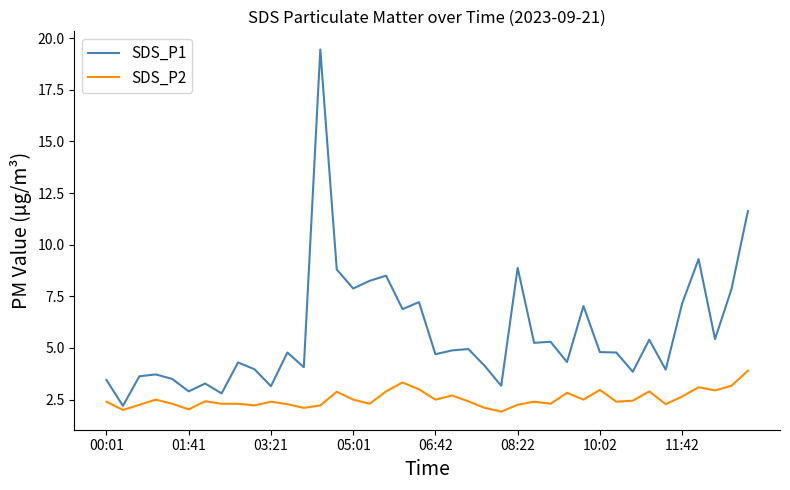

Rank the series by their maximum value, from lowest to highest.

SDS_P2, SDS_P1